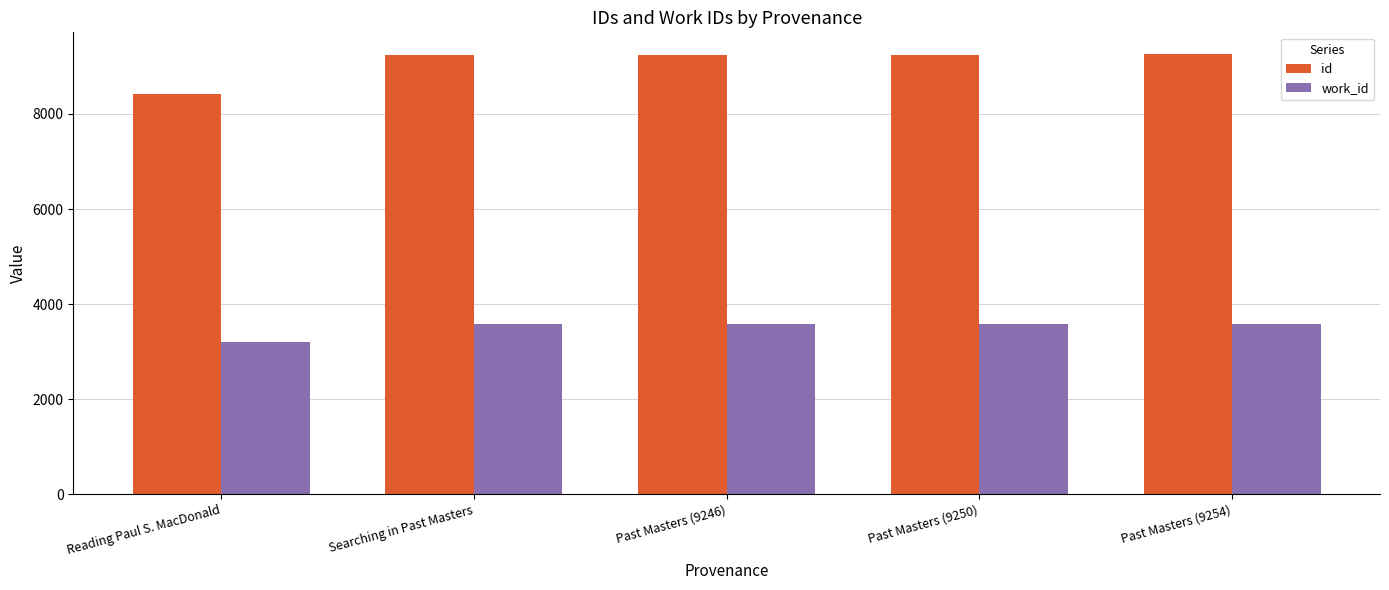

Where is id nearest to the value 8841?

Searching in Past Masters